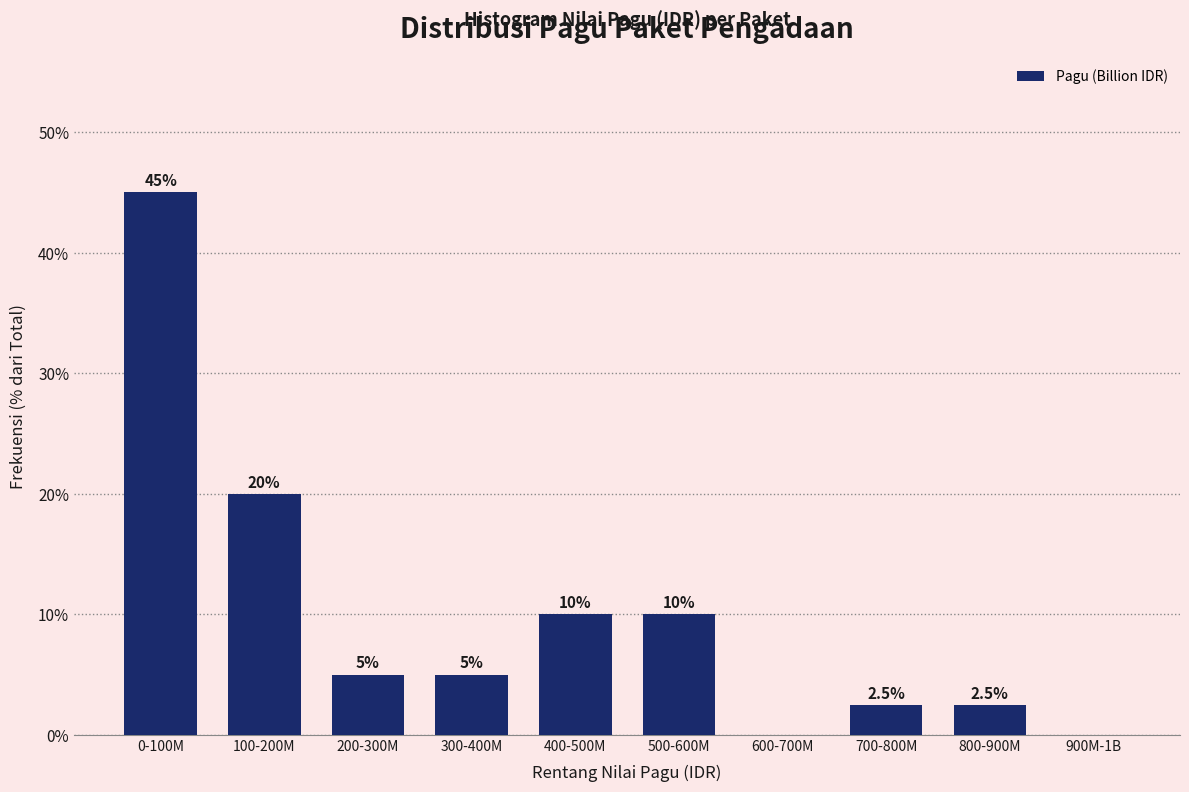

Reading right to left, list all the values displayed in this chart.

900M-1B=0.0	800-900M=2.5	700-800M=2.5	600-700M=0.0	500-600M=10.0	400-500M=10.0	300-400M=5.0	200-300M=5.0	100-200M=20.0	0-100M=45.0